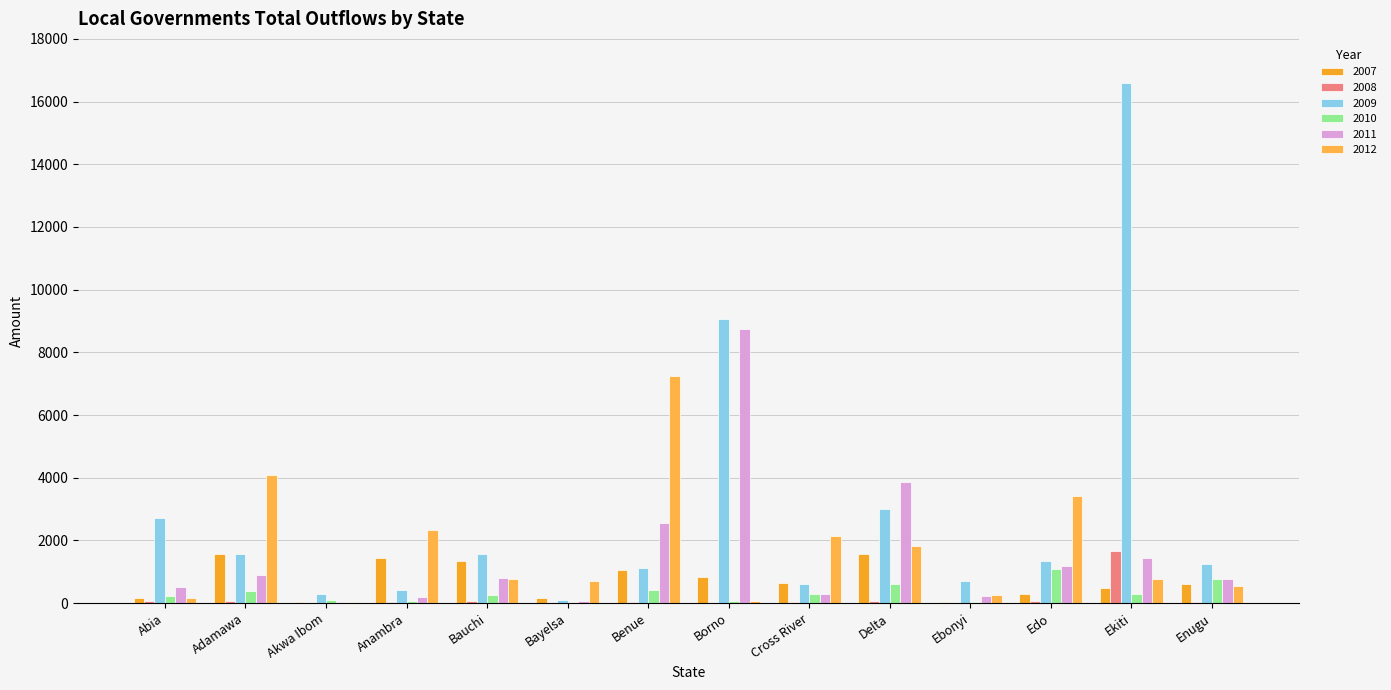

What is the difference between the maximum and second lowest values in the 2009 series?

16277.1